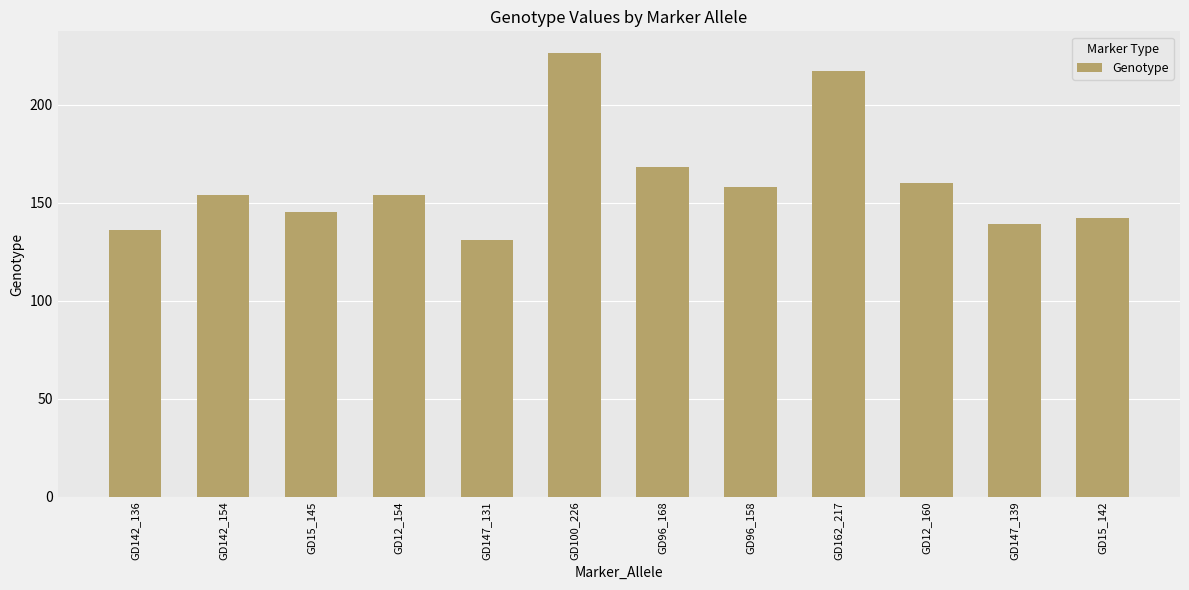

Which has a higher value, GD147_131 or GD100_226?

GD100_226